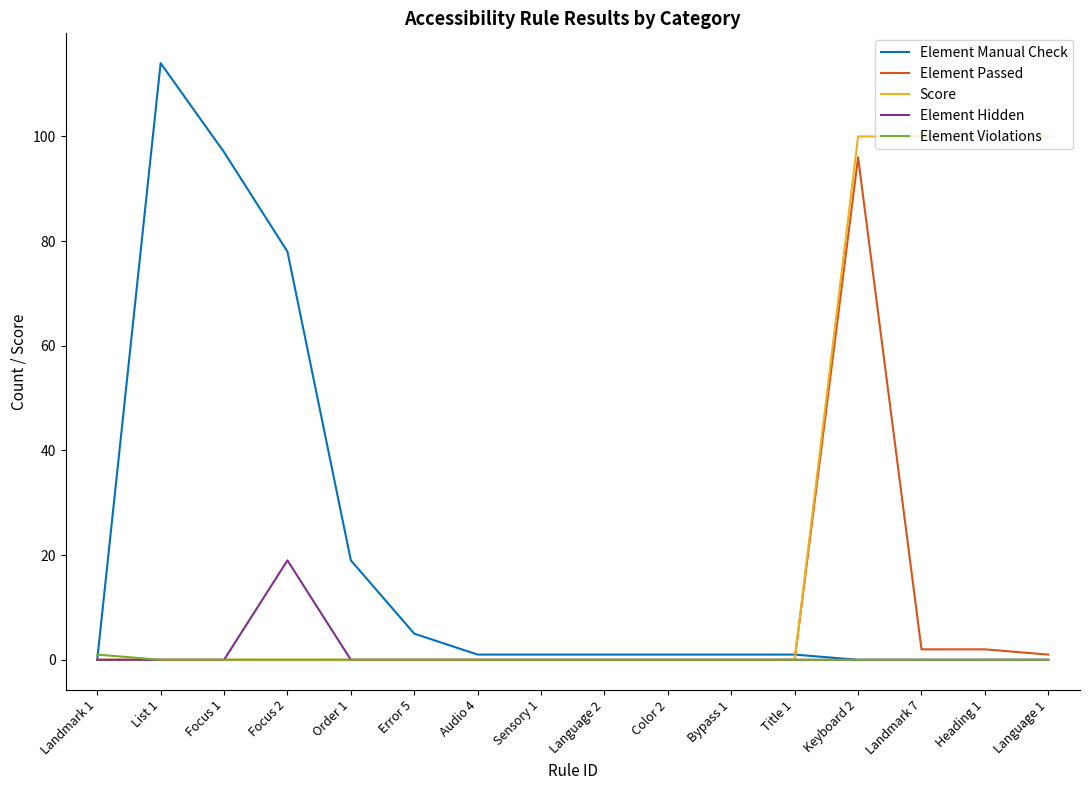

Which series has the largest range (max minus min)?

Element Manual Check